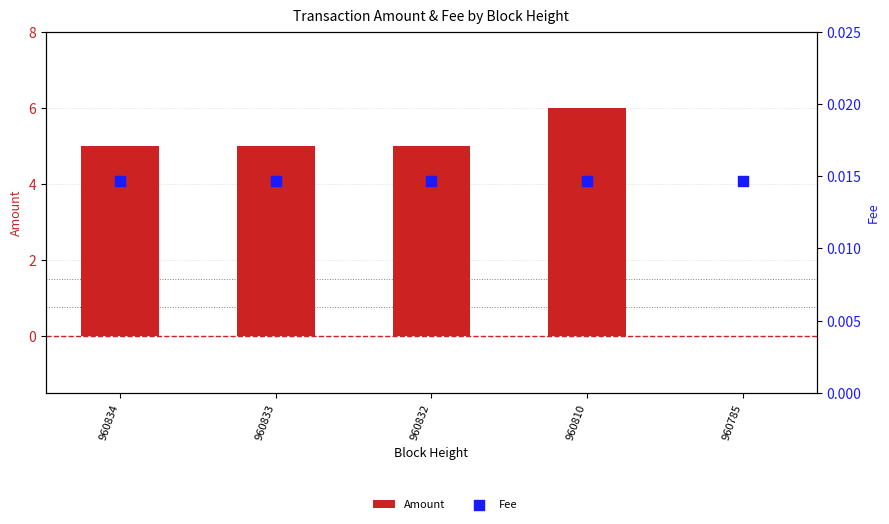

At which category is the sum across all series the highest?

960810